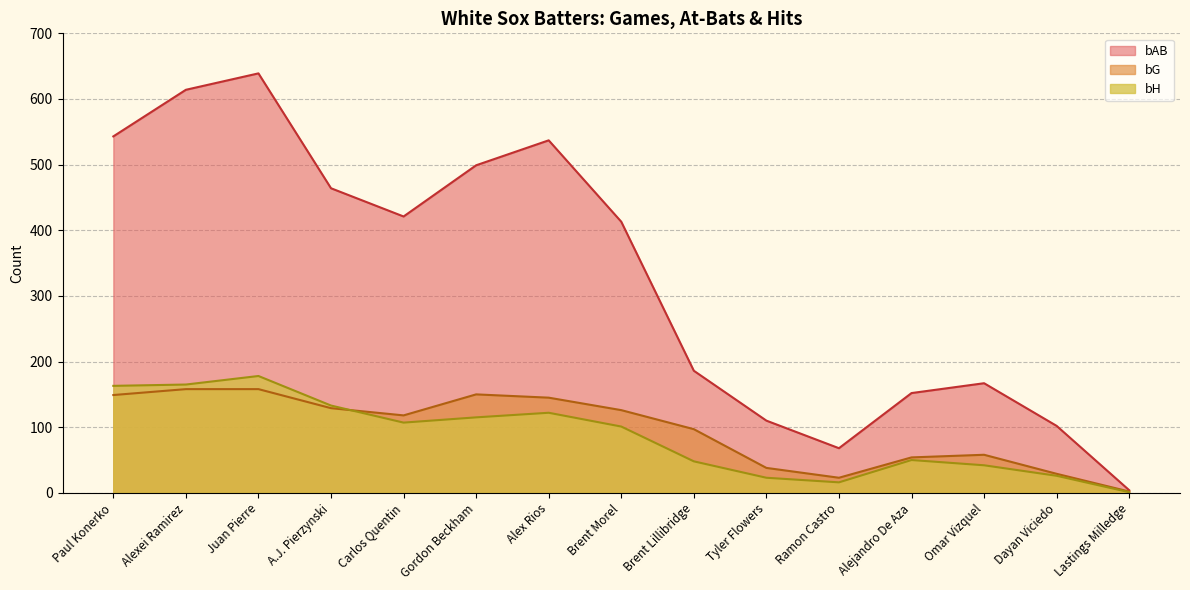

Which category has the highest value across all series?

Juan Pierre